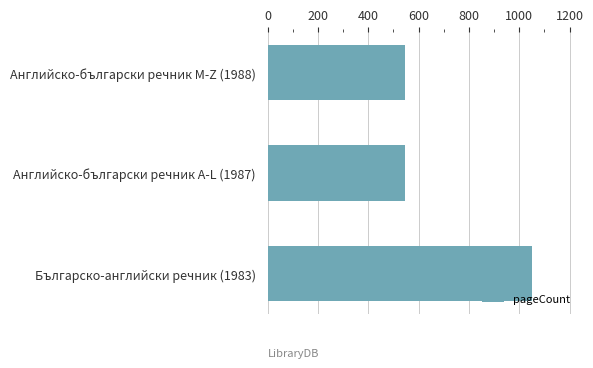

What is the difference between the maximum and minimum values?

508